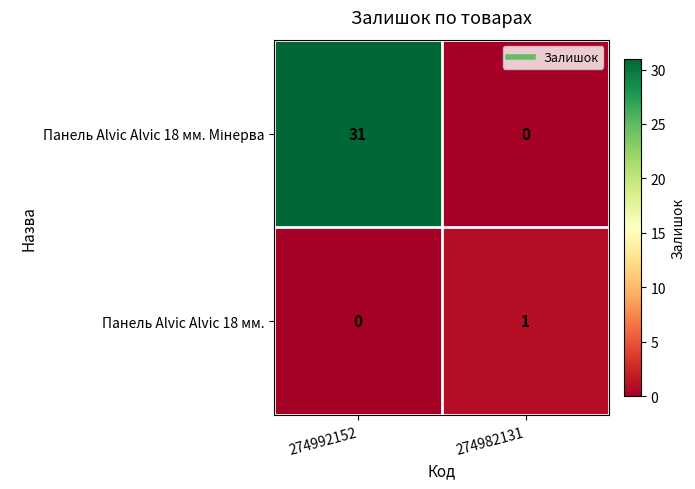

How many series are shown in this chart?

2